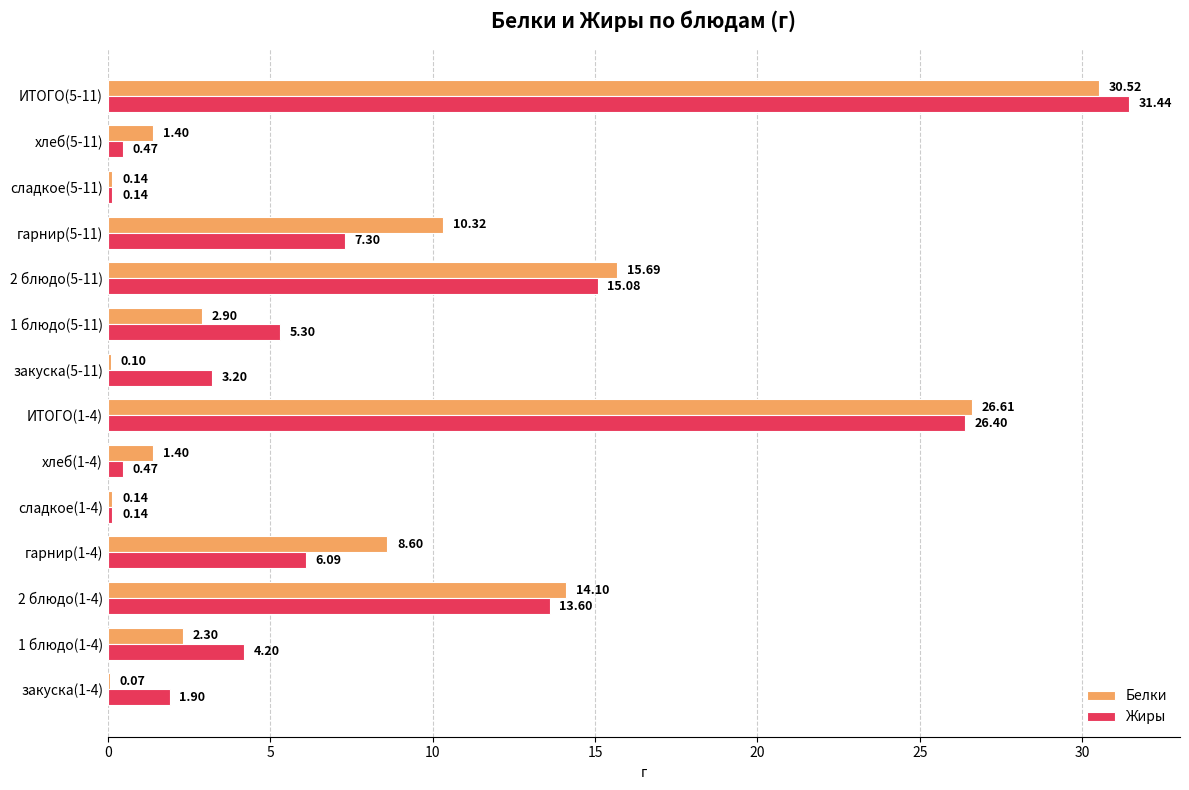

What is the sum of the Жиры values at 2 блюдо(1-4) and сладкое(1-4)?

13.7